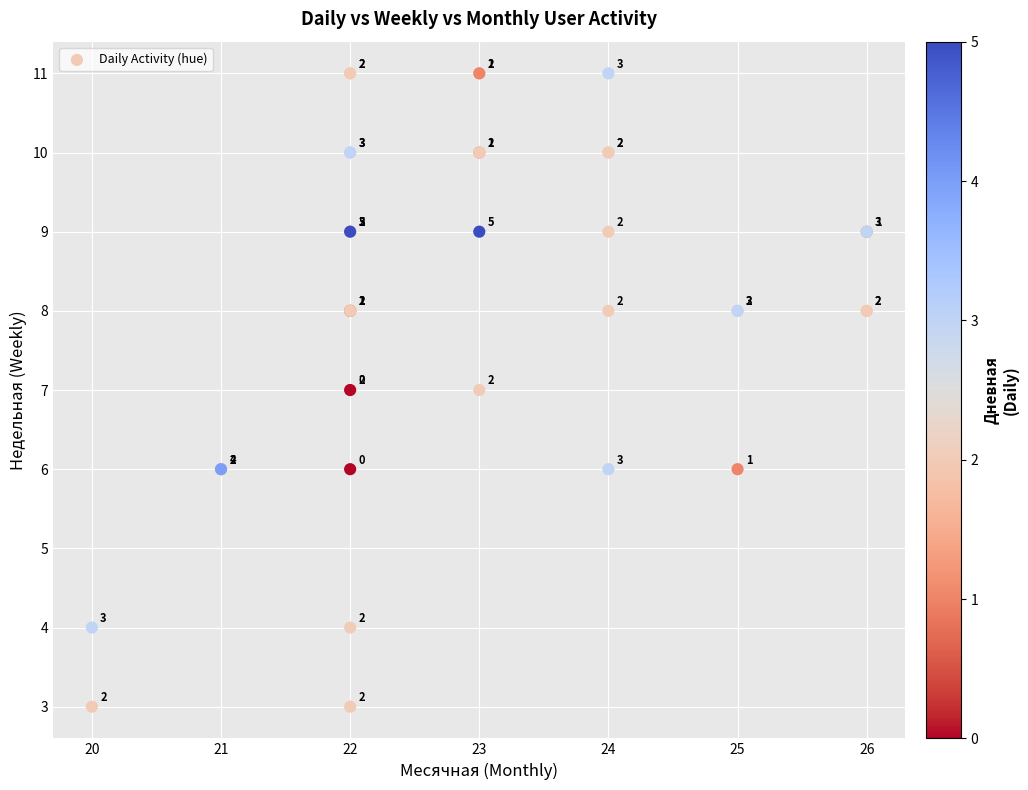

What Y value in the scatter plot is closest to 7?

7